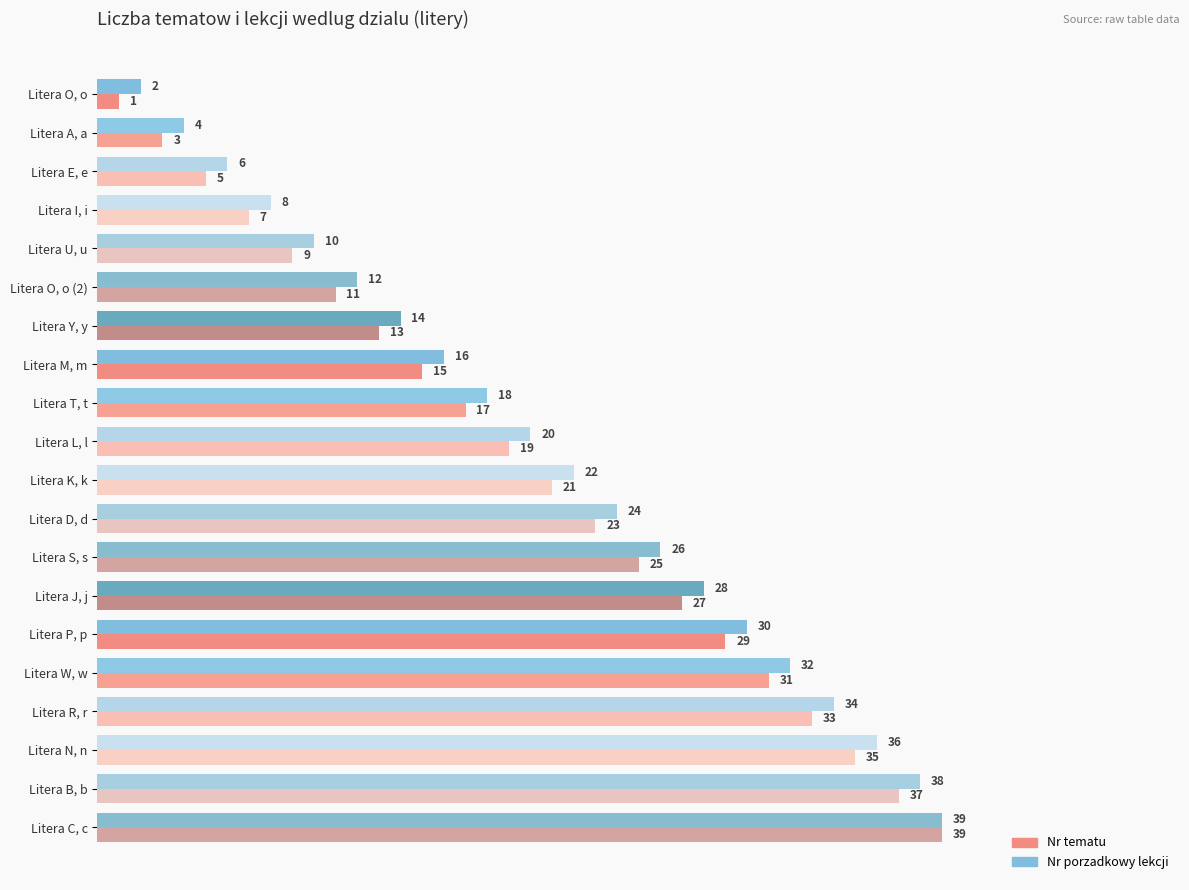

Is the value of Nr porzadkowy lekcji at Litera D, d greater than the value of Nr tematu at Litera T, t?

Yes